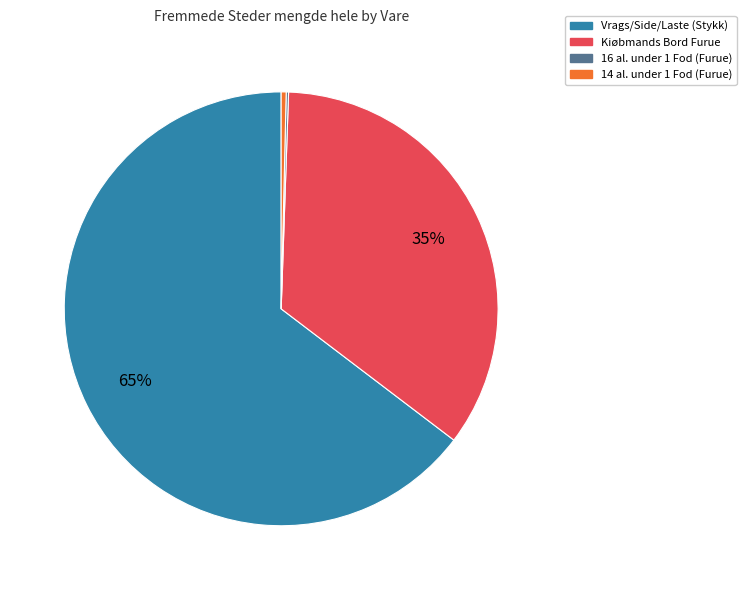

To the nearest percent, what is the average slice percentage?

25%